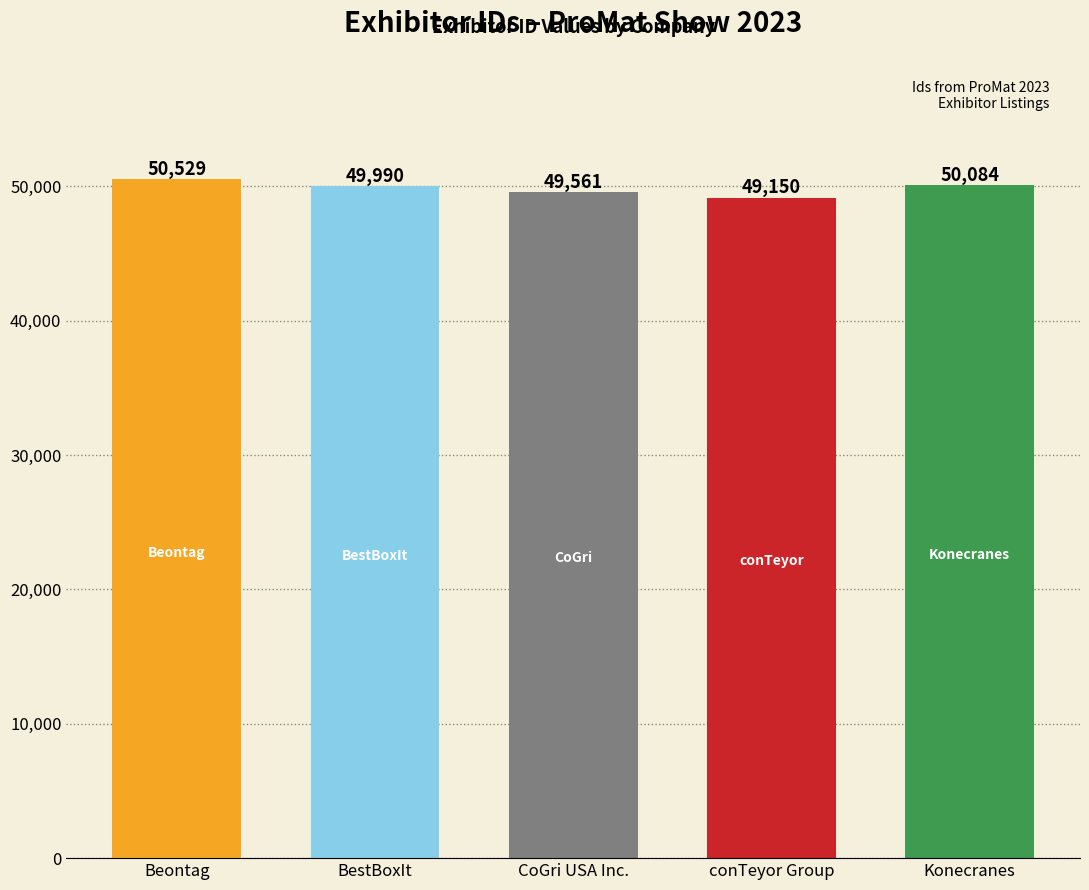

What is the label of the 1st bar from the left?

Beontag